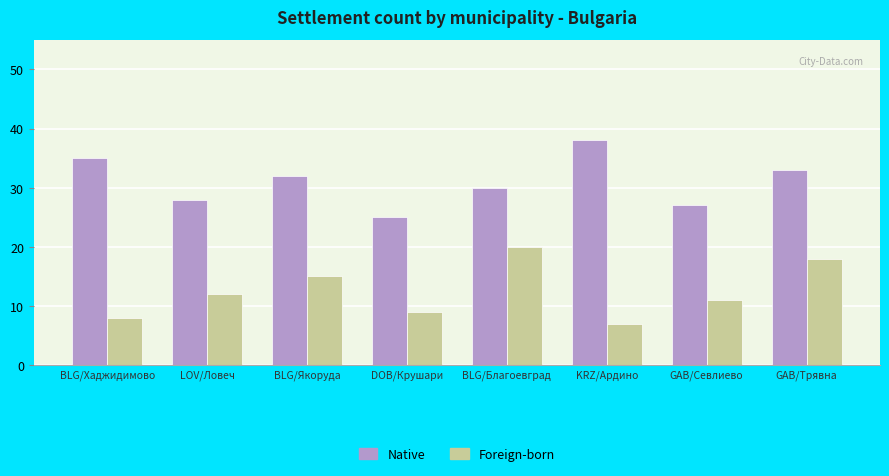

What is the greatest value displayed?

38